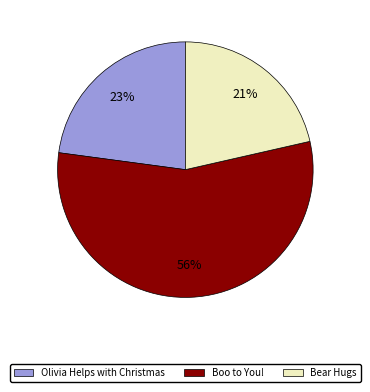

What percentage is the Boo to You! slice, to the nearest percent?

56%